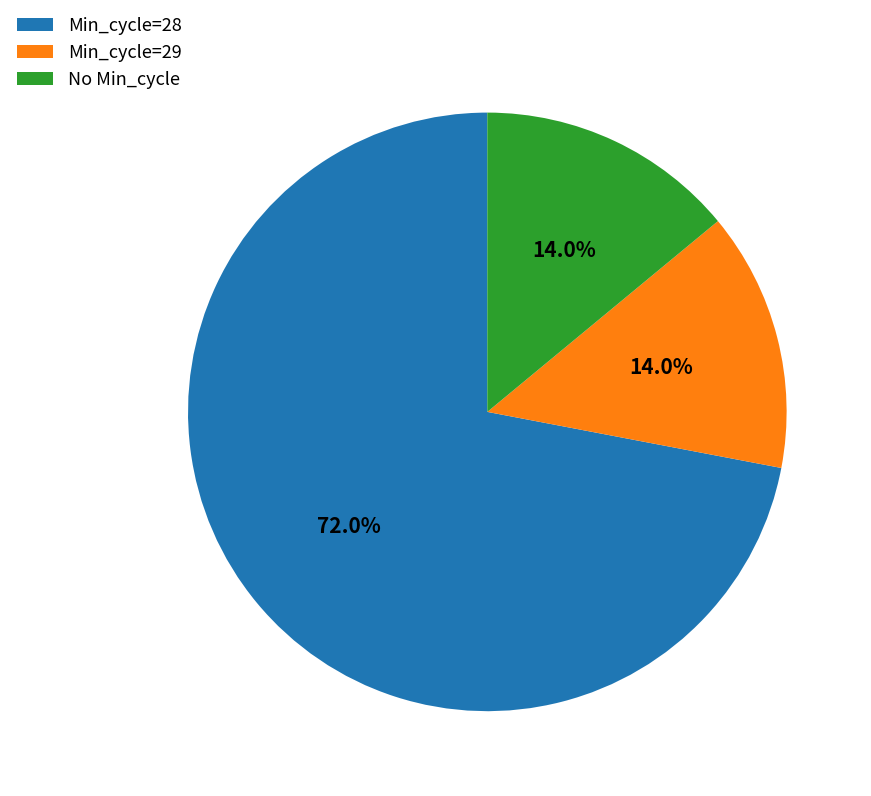

What is the largest slice in the pie chart?

Min_cycle=28